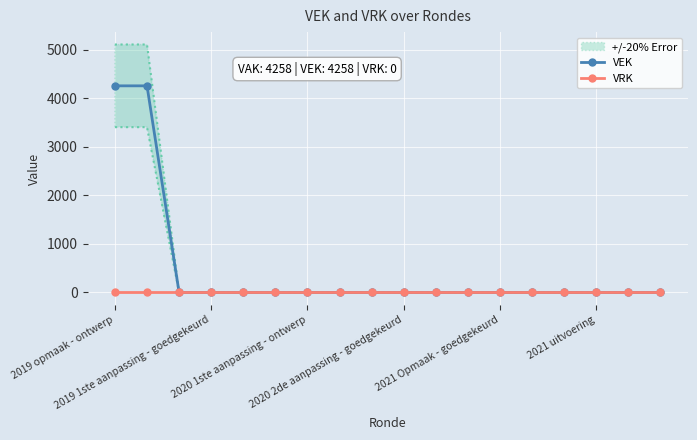

Which series has the widest spread of values?

VEK